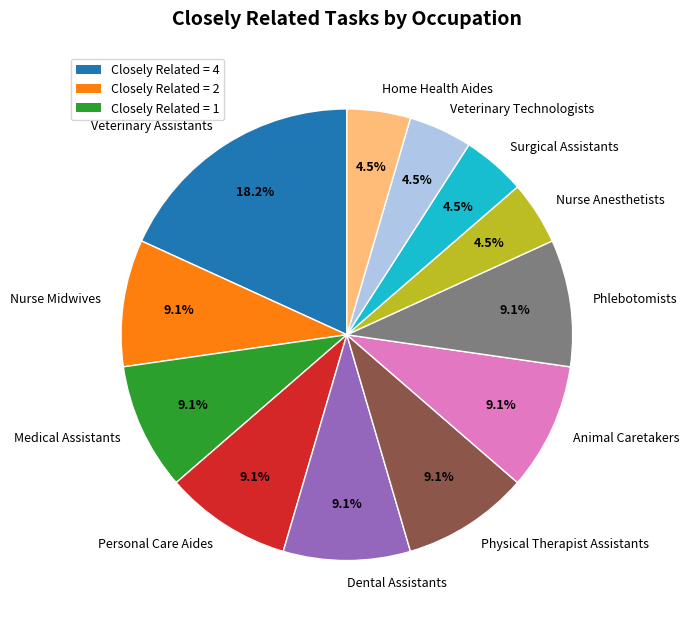

Which slice is the largest?

Veterinary Assistants